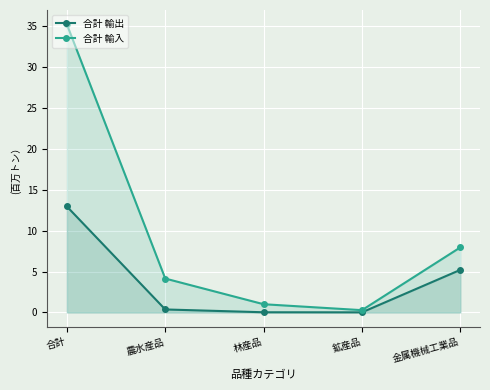

How many lines are shown in the chart?

2